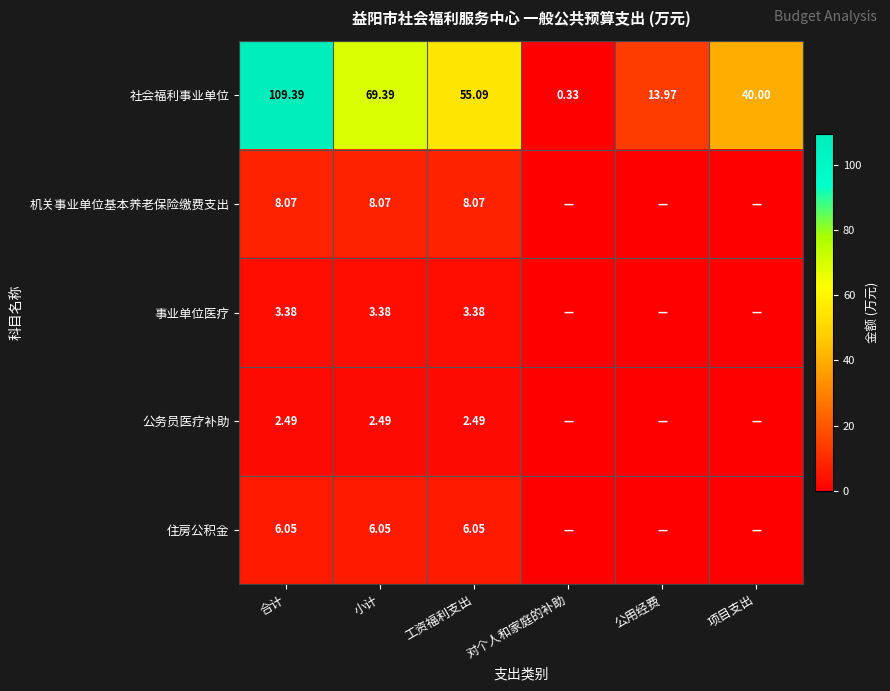

At which category is the sum across all series the highest?

合计